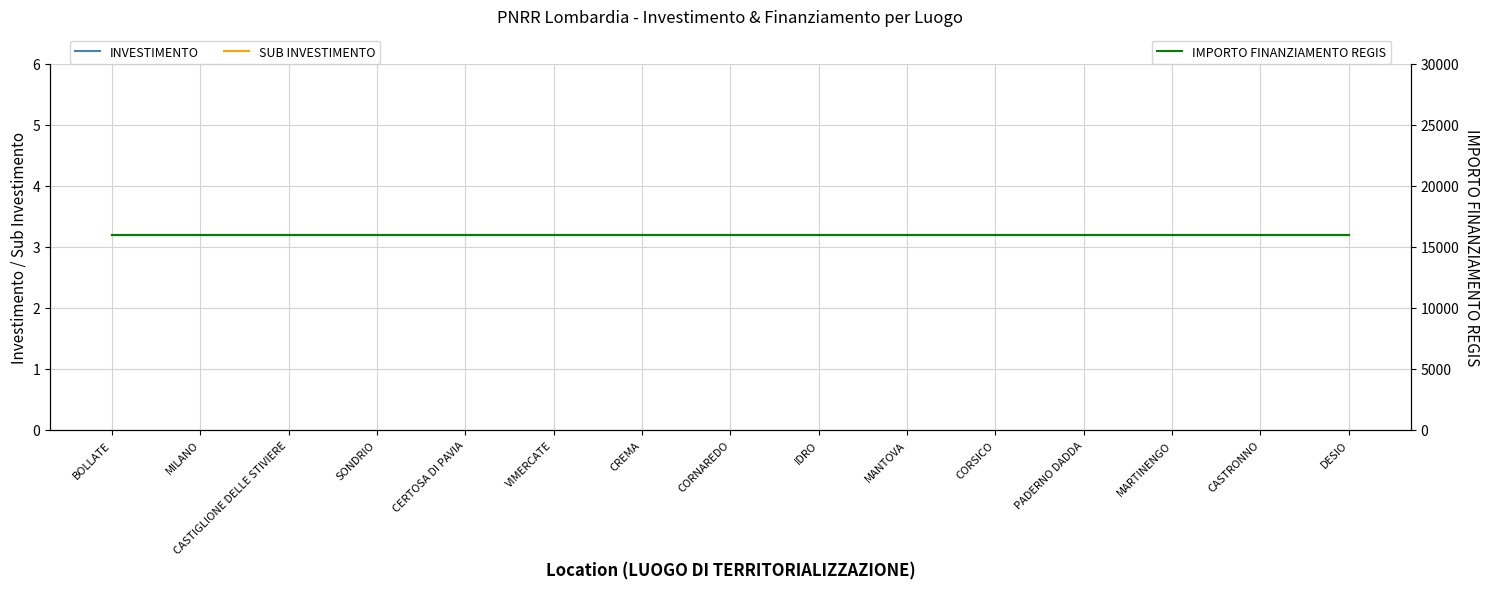

True or false: INVESTIMENTO and IMPORTO FINANZIAMENTO REGIS intersect in this chart.

False